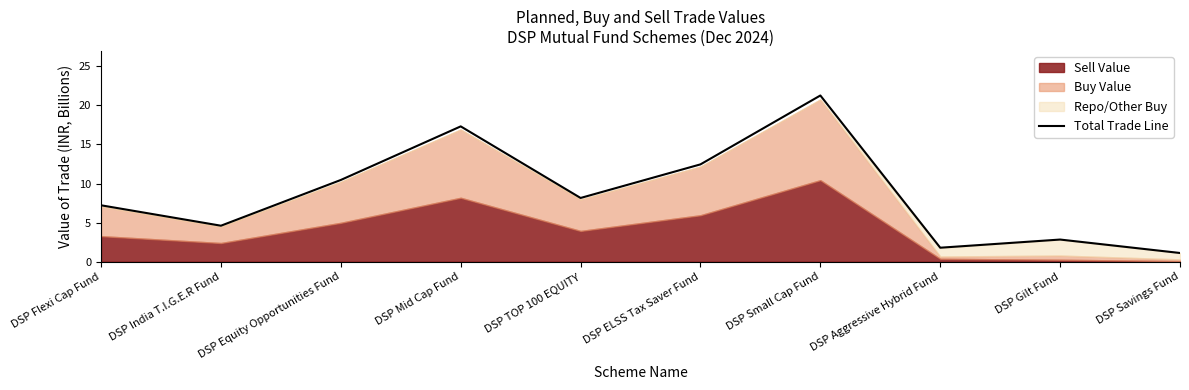

Between DSP Equity Opportunities Fund and DSP Small Cap Fund, which is larger?

DSP Small Cap Fund